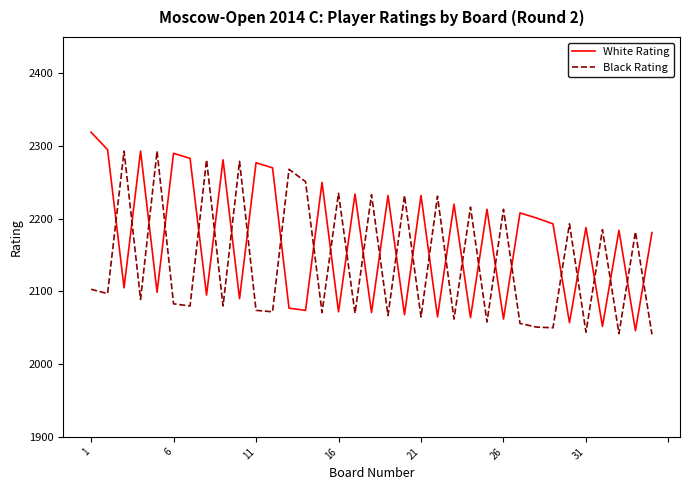

What is the difference between the maximum and minimum values in the White Rating series?

273